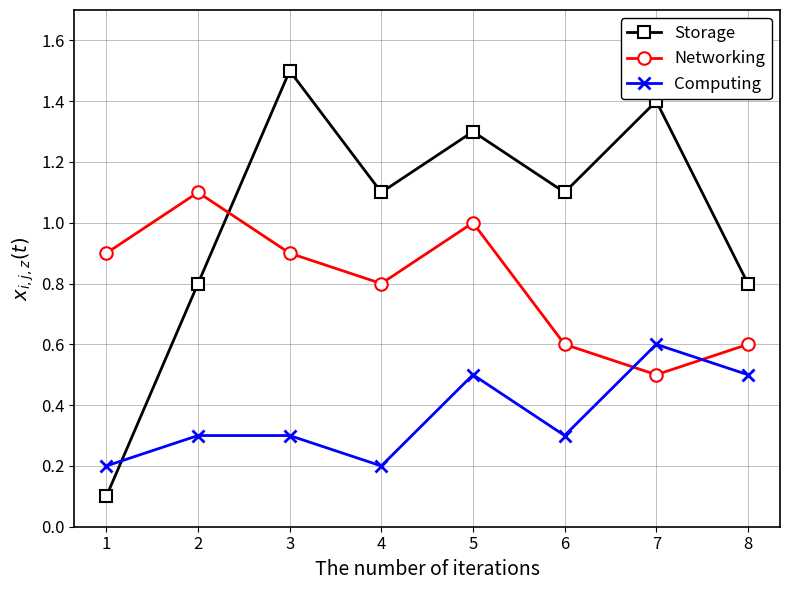

The value of Storage at 3 is 0.5. True or false?

False